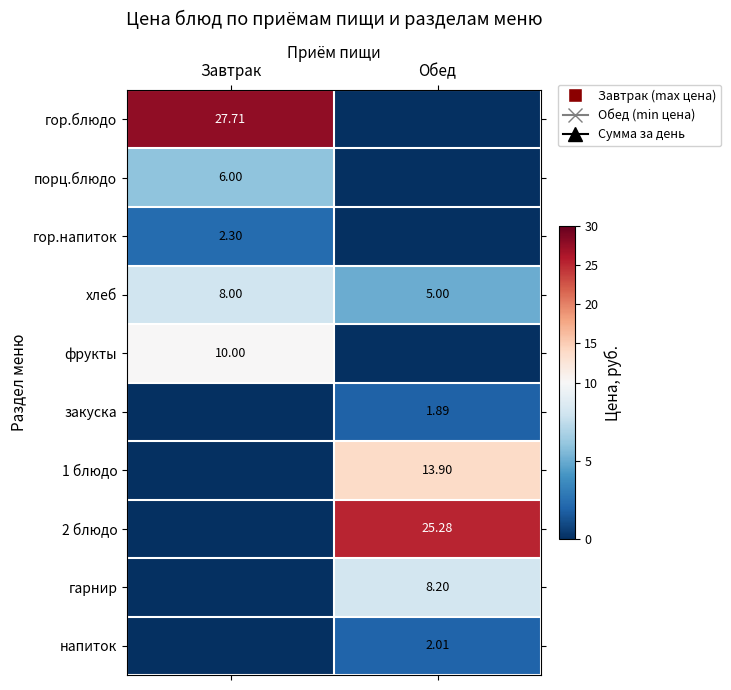

List the labels in order of хлеб value, smallest first.

Обед, Завтрак